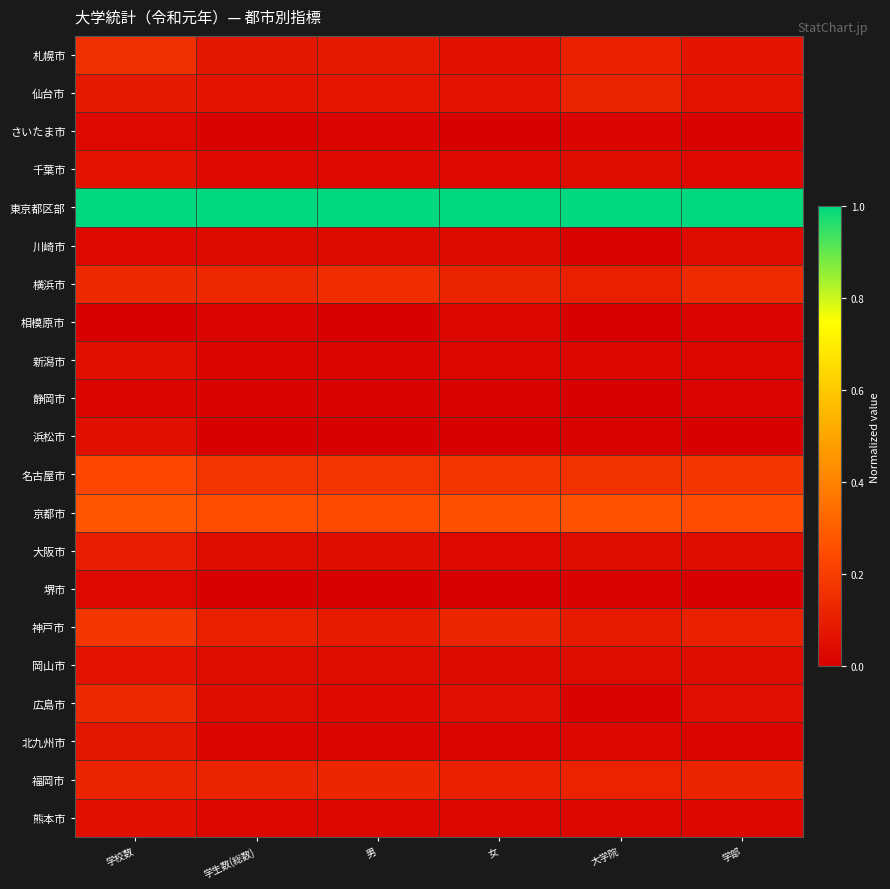

Reading right to left, list all the values displayed in this chart.

札幌市: 学部=0.1	大学院=0.1	女=0.1	男=0.1	学生数(総数)=0.1	学校数=0.2
仙台市: 学部=0.1	大学院=0.1	女=0.1	男=0.1	学生数(総数)=0.1	学校数=0.1
さいたま市: 学部=0.0	大学院=0.0	女=0.0	男=0.0	学生数(総数)=0.0	学校数=0.0
千葉市: 学部=0.0	大学院=0.0	女=0.0	男=0.0	学生数(総数)=0.0	学校数=0.1
東京都区部: 学部=1.0	大学院=1.0	女=1.0	男=1.0	学生数(総数)=1.0	学校数=1.0
川崎市: 学部=0.0	大学院=0.0	女=0.0	男=0.0	学生数(総数)=0.0	学校数=0.0
横浜市: 学部=0.1	大学院=0.1	女=0.1	男=0.1	学生数(総数)=0.1	学校数=0.1
相模原市: 学部=0.0	大学院=0.0	女=0.0	男=0.0	学生数(総数)=0.0	学校数=0.0
新潟市: 学部=0.0	大学院=0.0	女=0.0	男=0.0	学生数(総数)=0.0	学校数=0.1
静岡市: 学部=0.0	大学院=0.0	女=0.0	男=0.0	学生数(総数)=0.0	学校数=0.0
浜松市: 学部=0.0	大学院=0.0	女=0.0	男=0.0	学生数(総数)=0.0	学校数=0.1
名古屋市: 学部=0.2	大学院=0.2	女=0.2	男=0.2	学生数(総数)=0.2	学校数=0.2
京都市: 学部=0.3	大学院=0.3	女=0.3	男=0.2	学生数(総数)=0.3	学校数=0.3
大阪市: 学部=0.0	大学院=0.0	女=0.0	男=0.0	学生数(総数)=0.0	学校数=0.1
堺市: 学部=0.0	大学院=0.0	女=0.0	男=0.0	学生数(総数)=0.0	学校数=0.0
神戸市: 学部=0.1	大学院=0.1	女=0.1	男=0.1	学生数(総数)=0.1	学校数=0.2
岡山市: 学部=0.0	大学院=0.0	女=0.0	男=0.0	学生数(総数)=0.0	学校数=0.1
広島市: 学部=0.0	大学院=0.0	女=0.0	男=0.0	学生数(総数)=0.0	学校数=0.1
北九州市: 学部=0.0	大学院=0.0	女=0.0	男=0.0	学生数(総数)=0.0	学校数=0.1
福岡市: 学部=0.1	大学院=0.1	女=0.1	男=0.1	学生数(総数)=0.1	学校数=0.1
熊本市: 学部=0.0	大学院=0.0	女=0.0	男=0.0	学生数(総数)=0.0	学校数=0.1